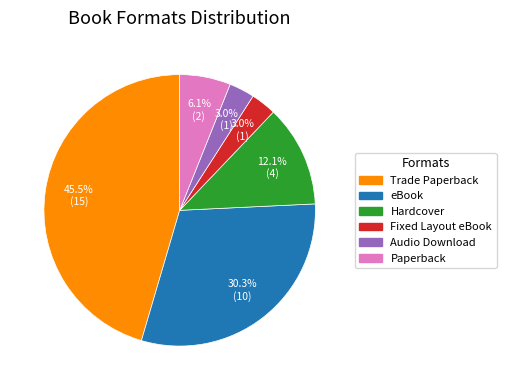

Between eBook and Trade Paperback, which is larger?

Trade Paperback